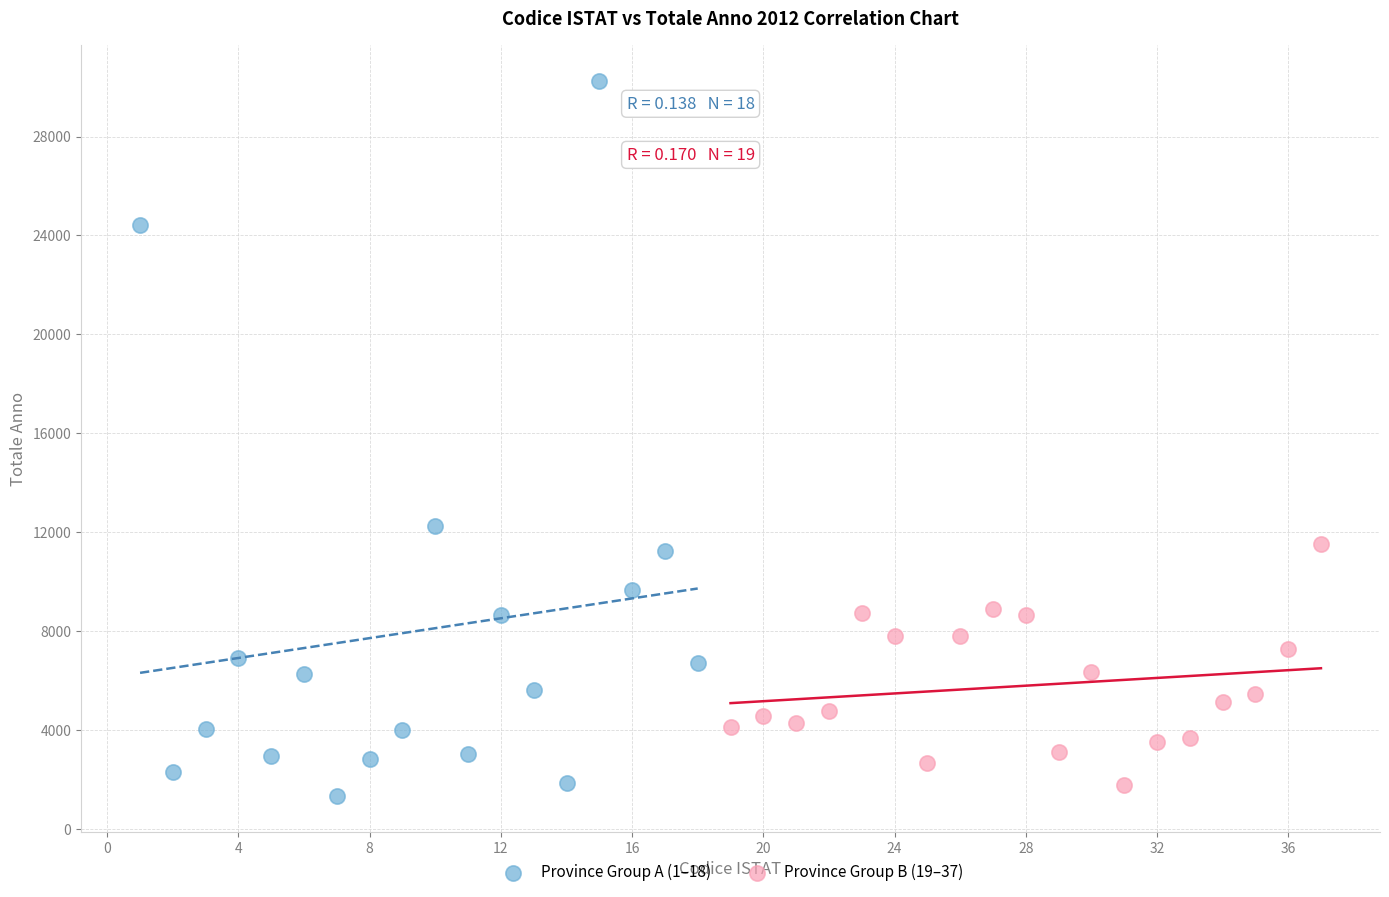

Which series reaches the minimum Y coordinate?

Province Group A (1–18)